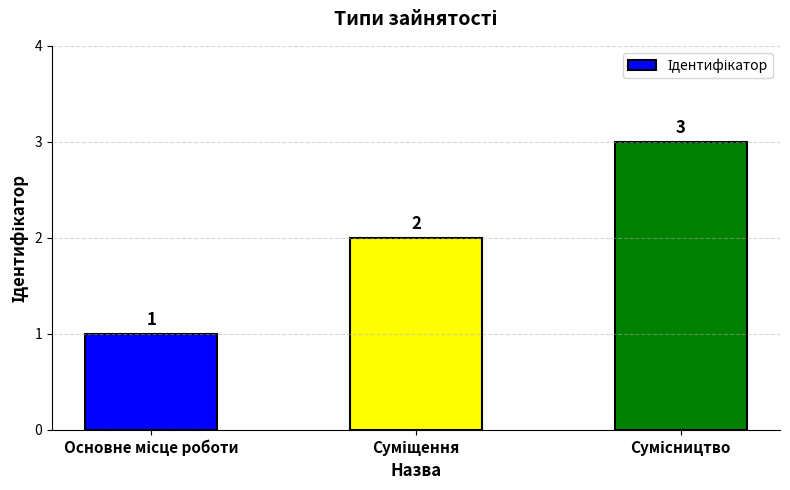

How many values are between 1 and 3?

3